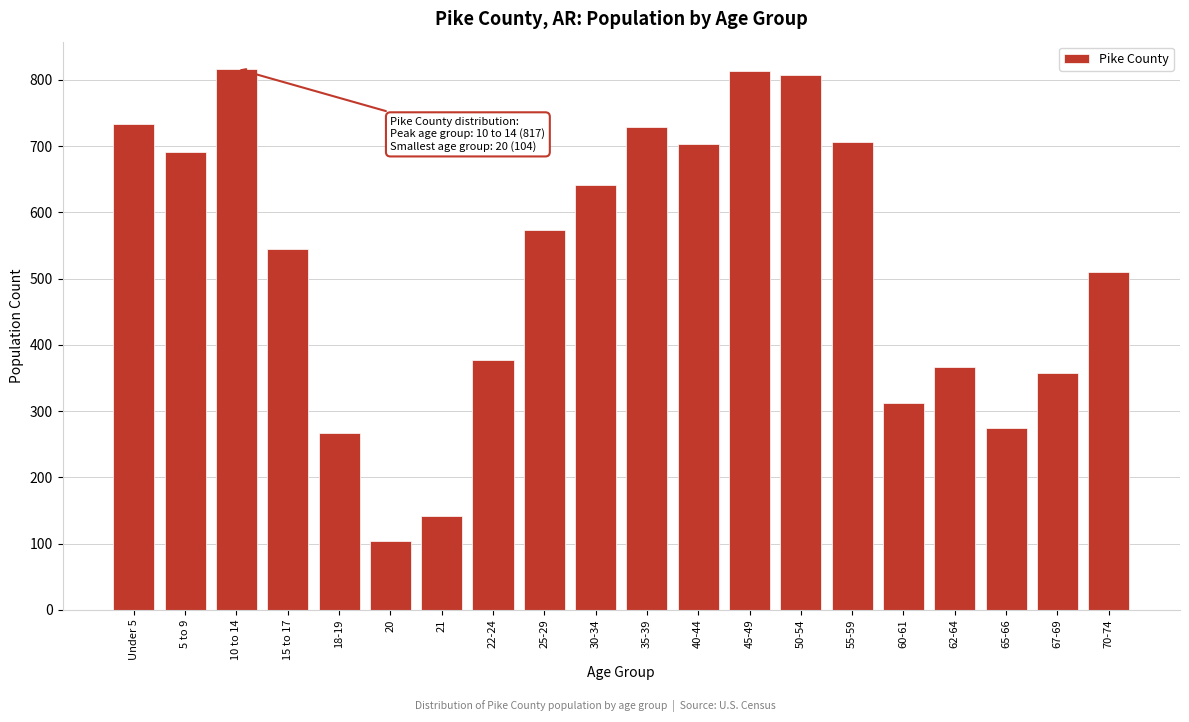

What is the greatest value displayed?

817